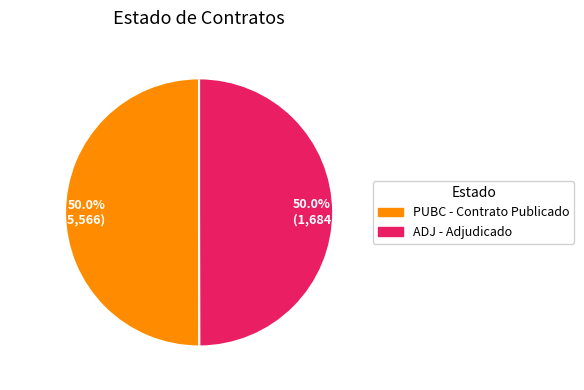

How much of the chart is everything except PUBC?

50.0%